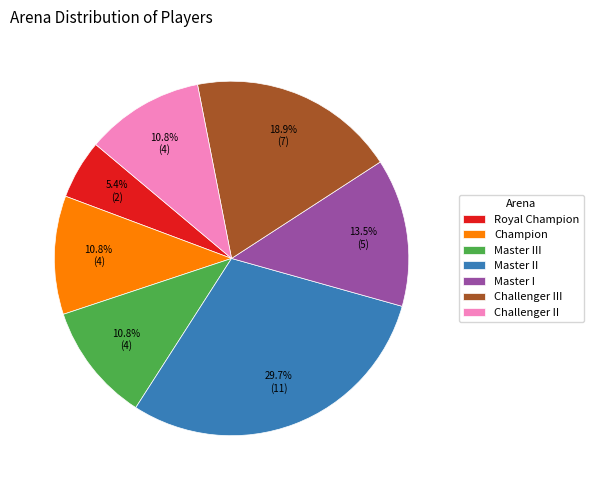

Is there a majority slice in this chart?

No